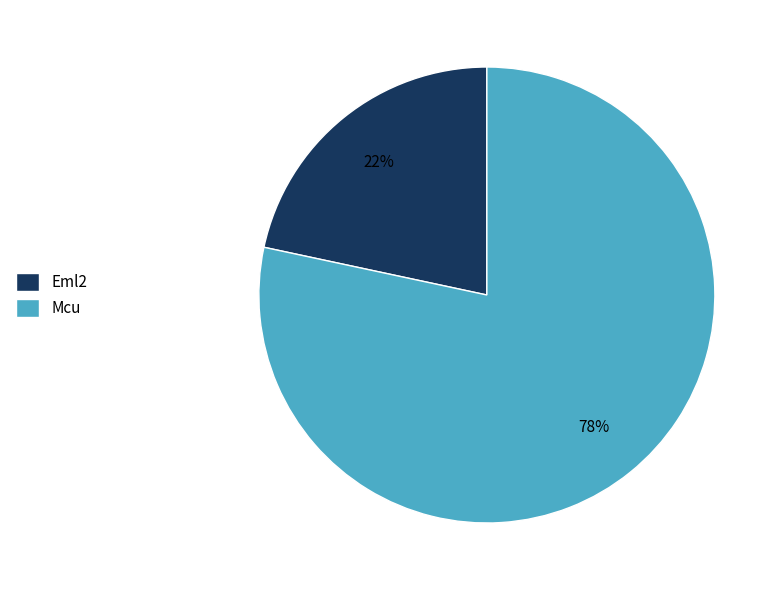

Do Eml2 and Mcu together represent more than half of the pie?

Yes